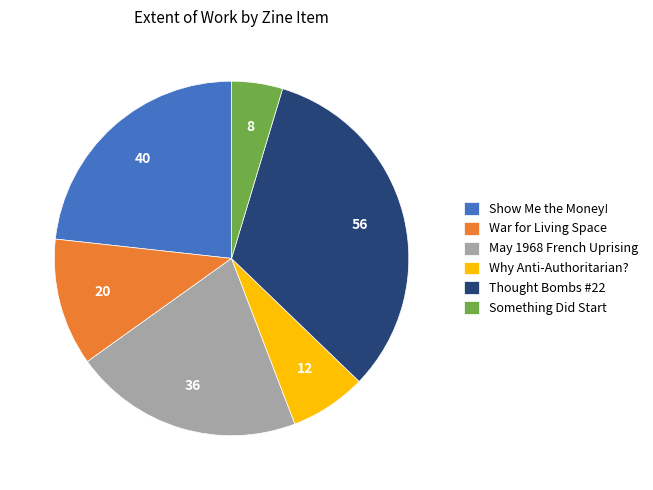

Which has a higher value, Thought Bombs #22 or War for Living Space?

Thought Bombs #22